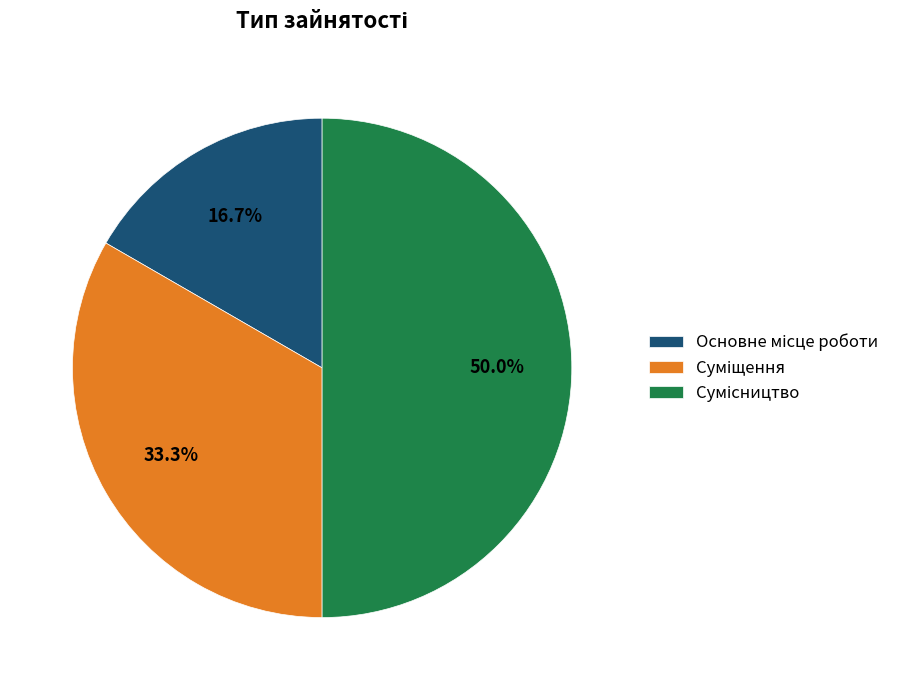

How many segments does this pie chart have?

3